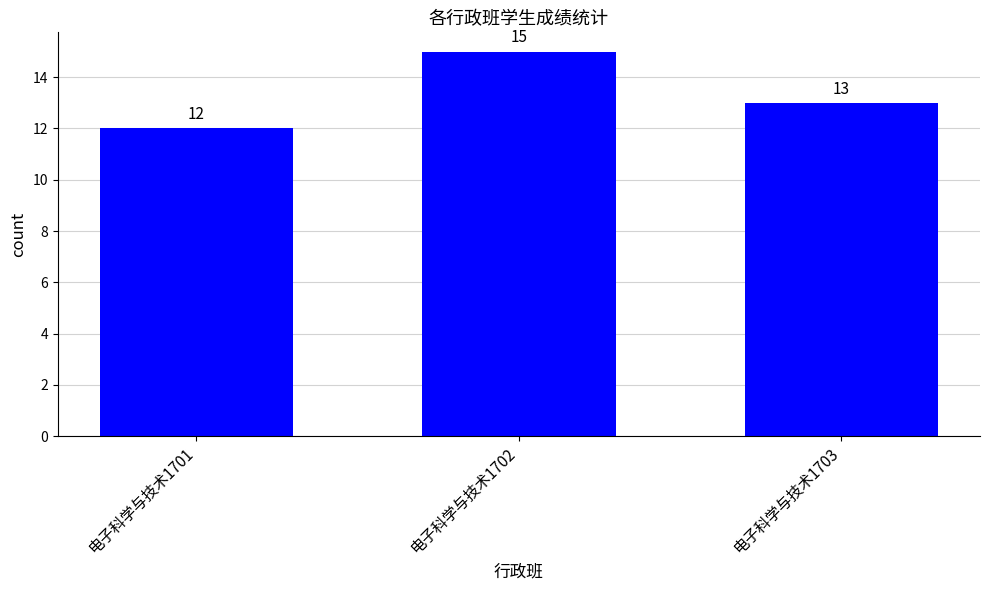

At which category does the chart reach its minimum across all series?

电子科学与技术1701